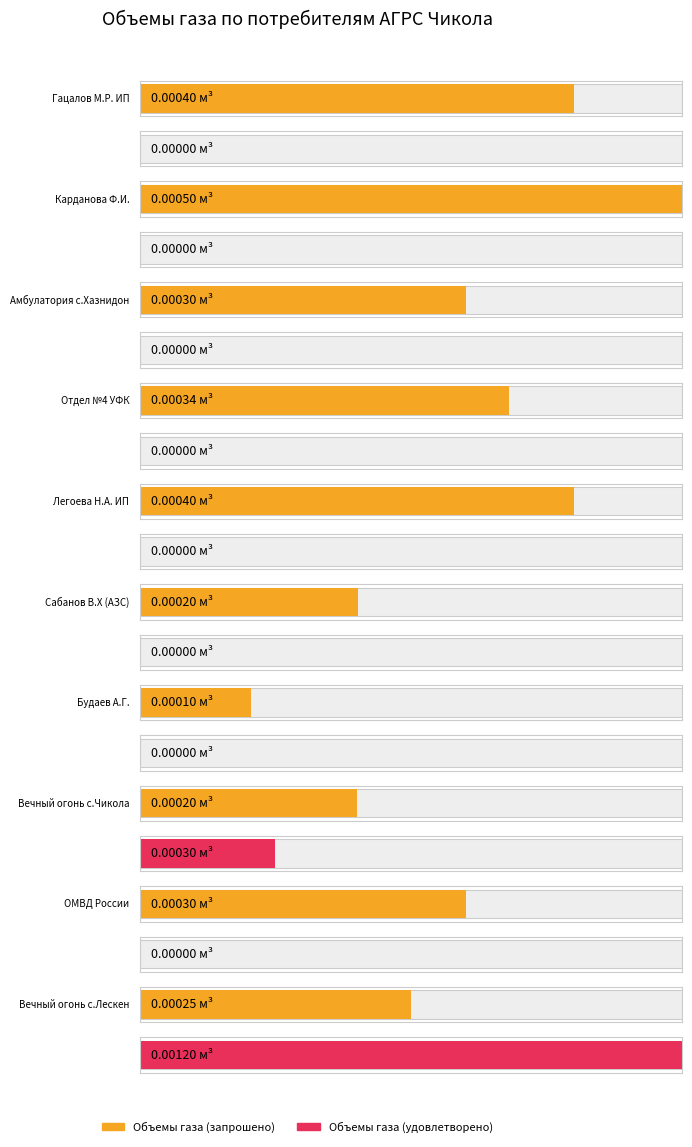

At which label does Объемы газа (запрошено) reach its peak?

Карданова Ф.И.